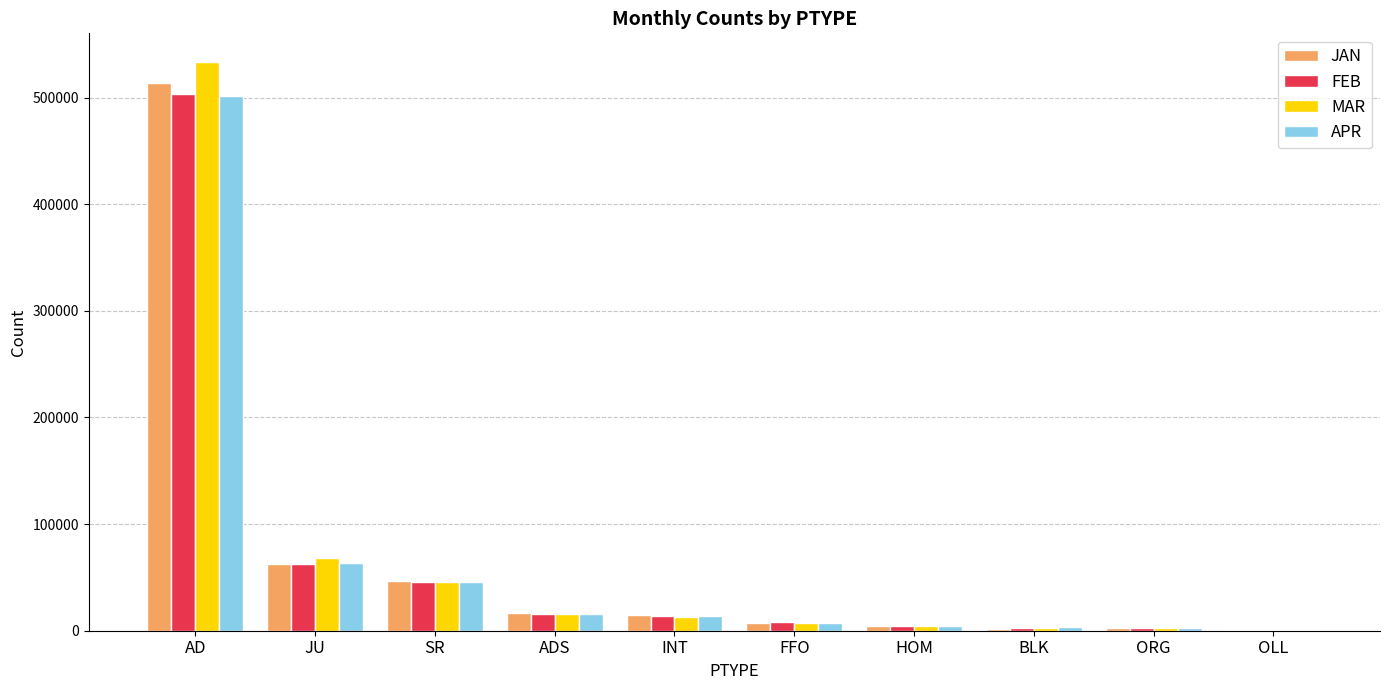

The value of JAN at OLL is 1013. True or false?

True